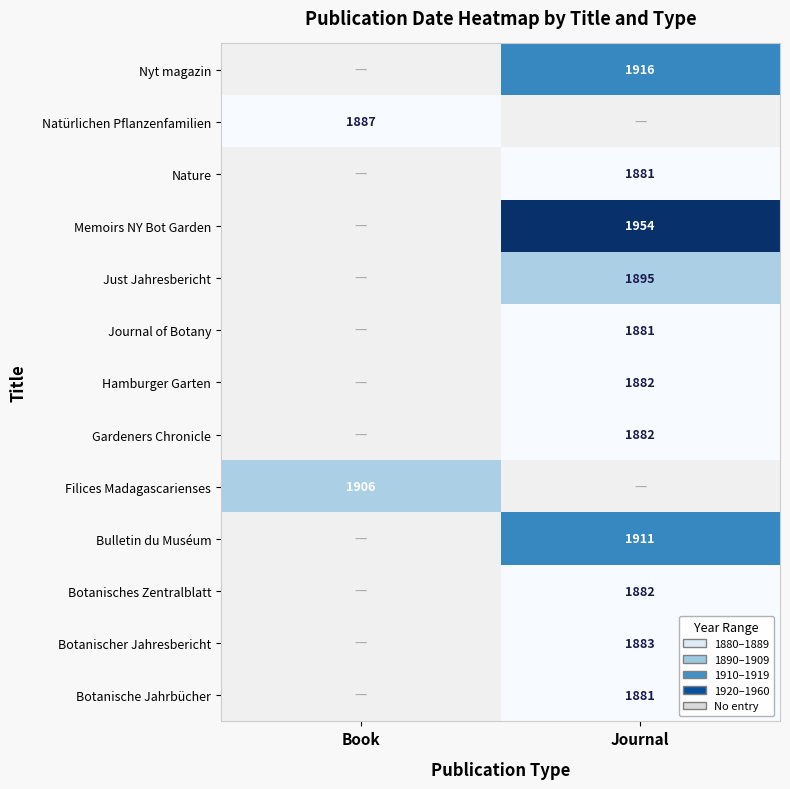

How many series are shown in this chart?

13